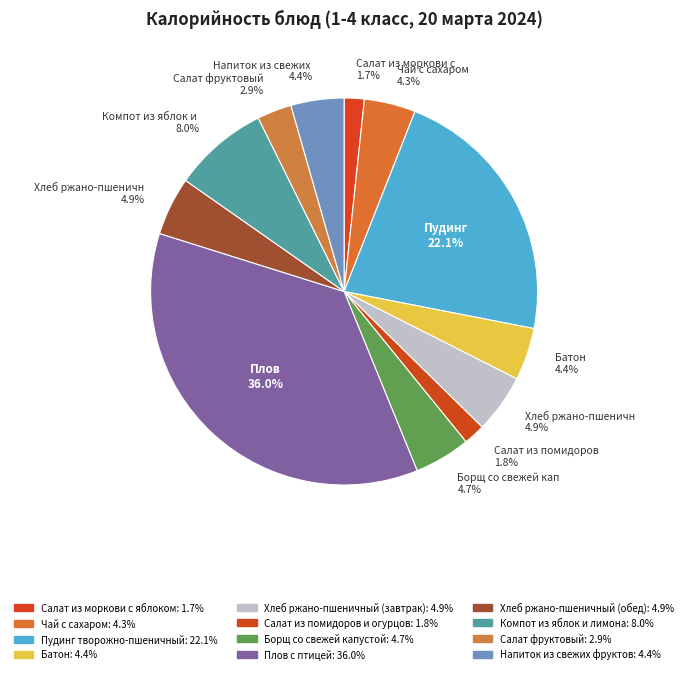

Count the number of slices in the pie.

12